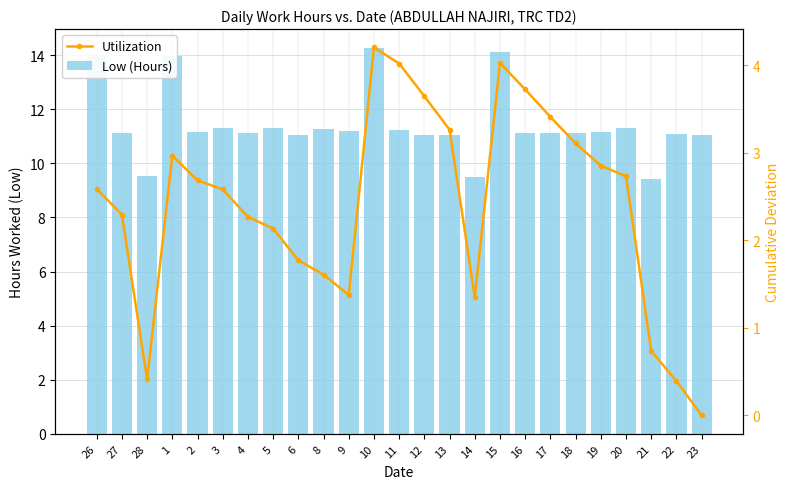

List the series in order of their peak value, lowest first.

Utilization, Low (Hours)